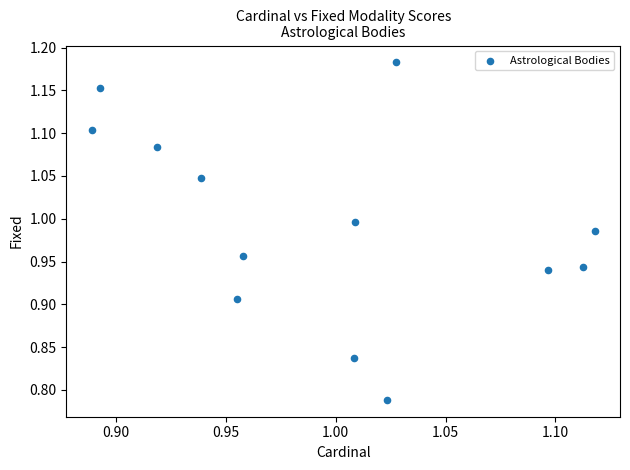

What is the range of Y values (max minus min)?

0.4